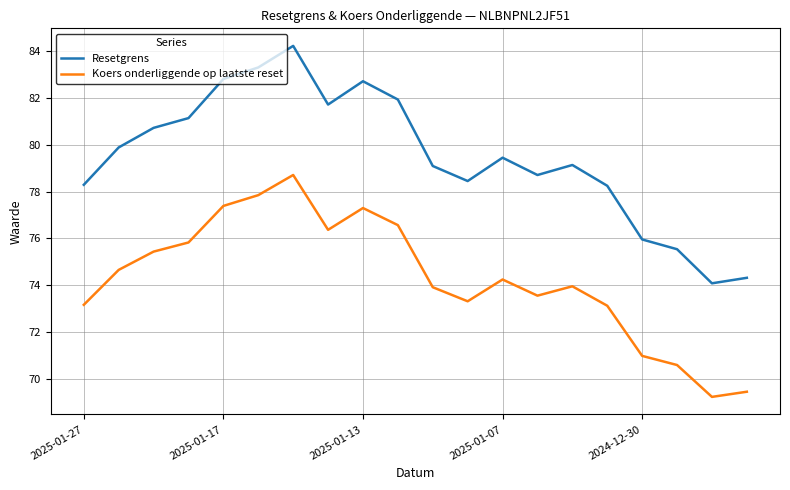

In Resetgrens, how many points are lower than both neighbors (excluding endpoints)?

4